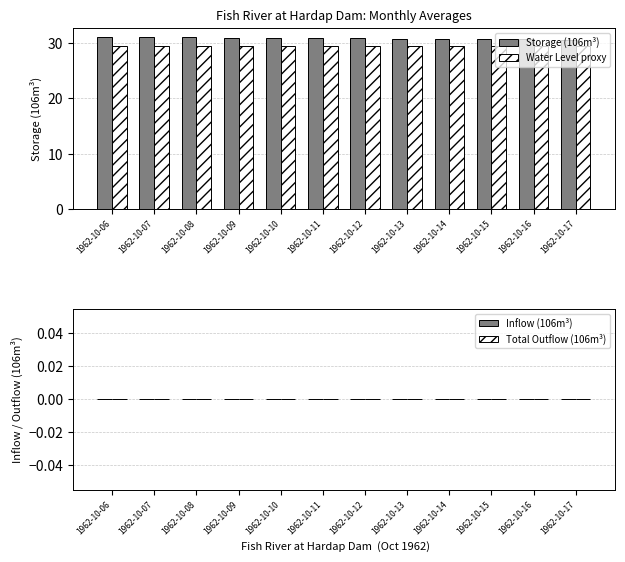

How many categories are shown in the chart?

12